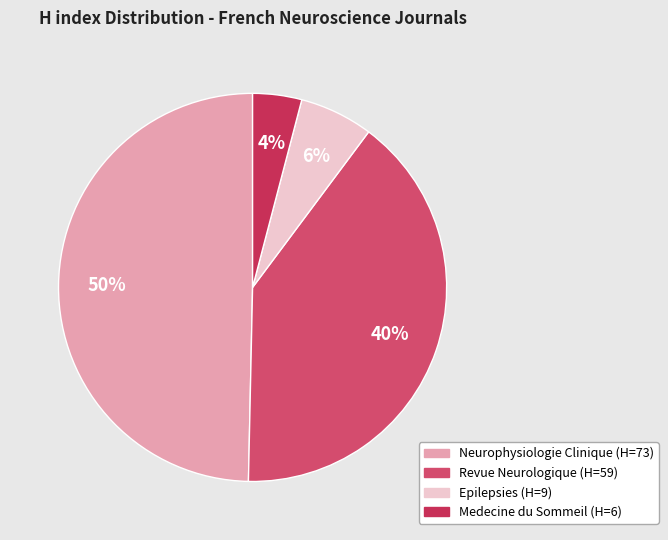

What is the smallest slice in the pie chart?

Medecine du Sommeil